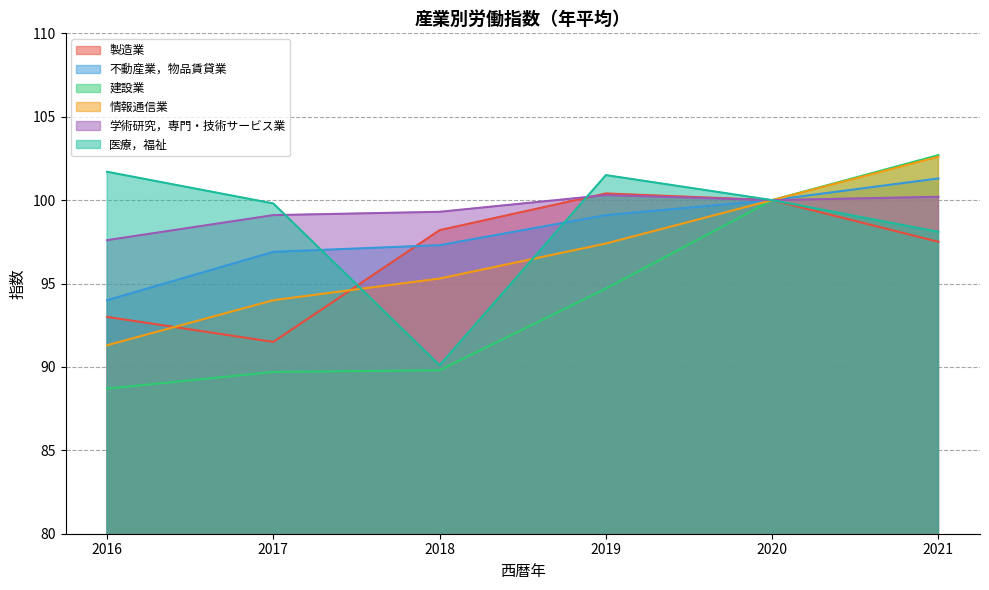

What is the value of the 建設業 point at the 4th from the left?

94.7